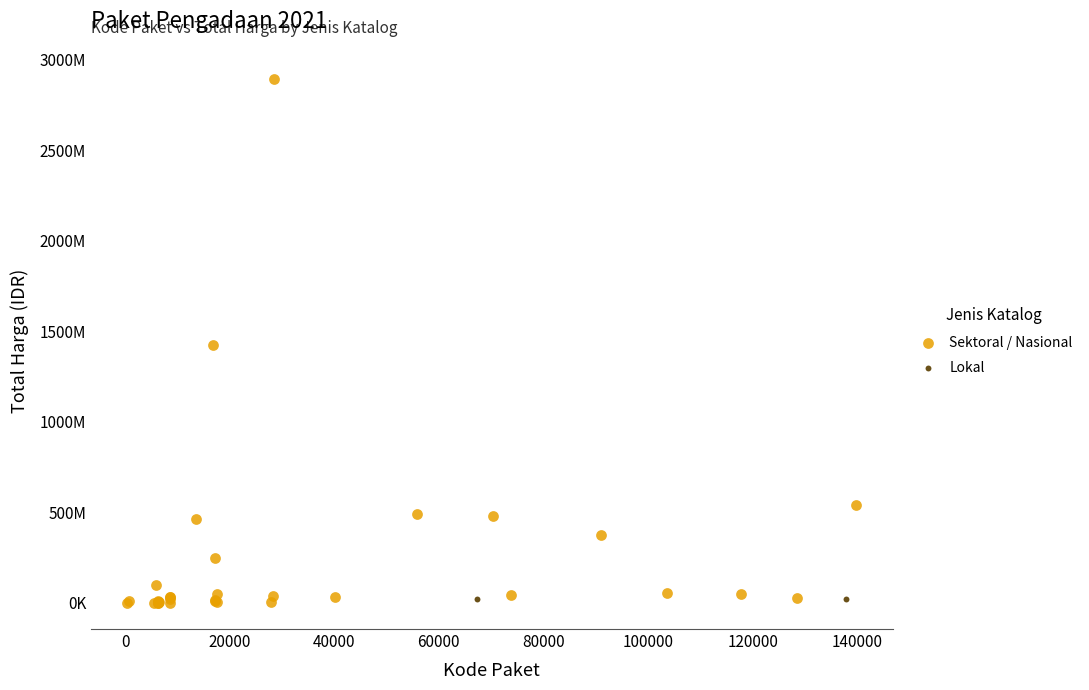

Which series contains the highest Y value?

Sektoral / Nasional